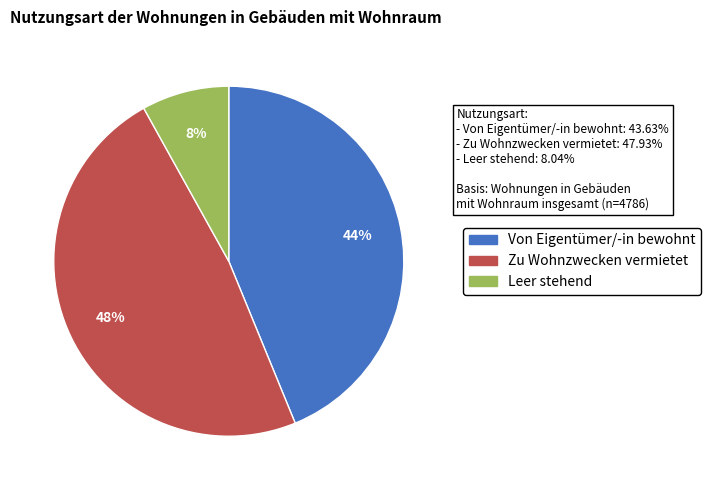

To the nearest percent, what percentage of the pie is Zu Wohnzwecken vermietet?

48%